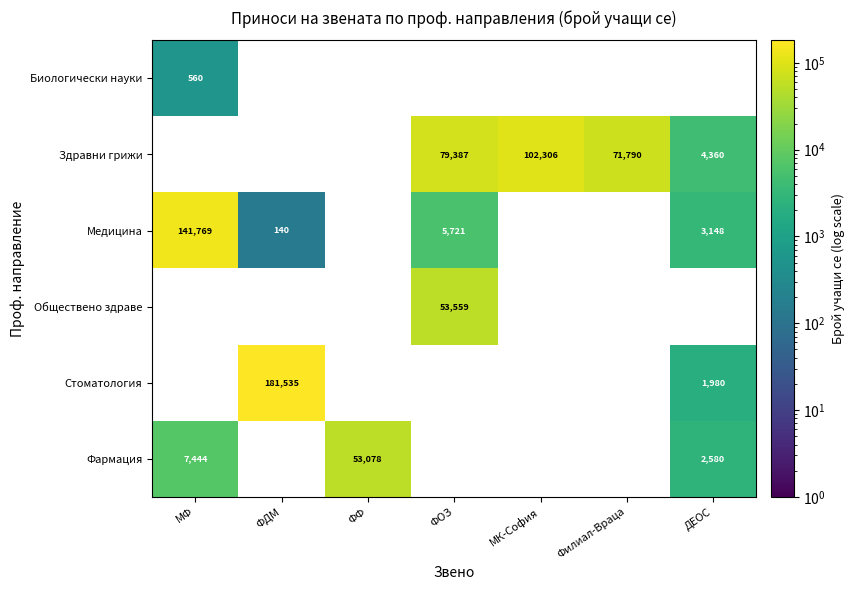

The value of Здравни грижи at Филиал-Враца is 41334. True or false?

False